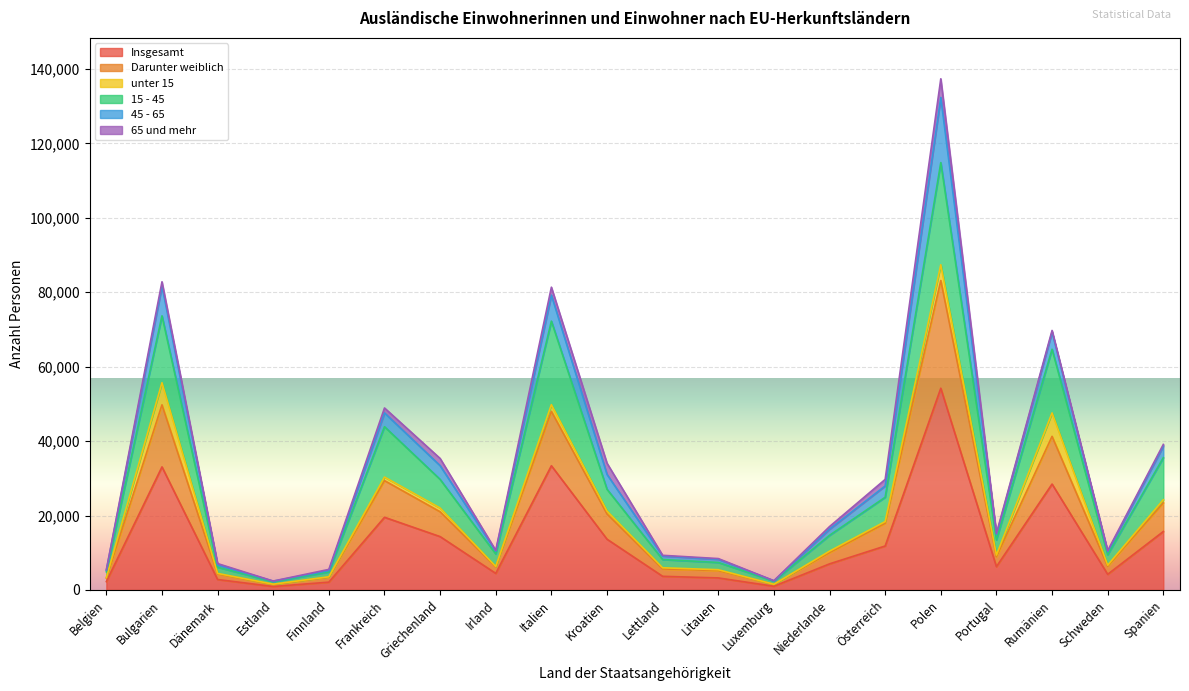

How many values in the Insgesamt series are below 7004?

10